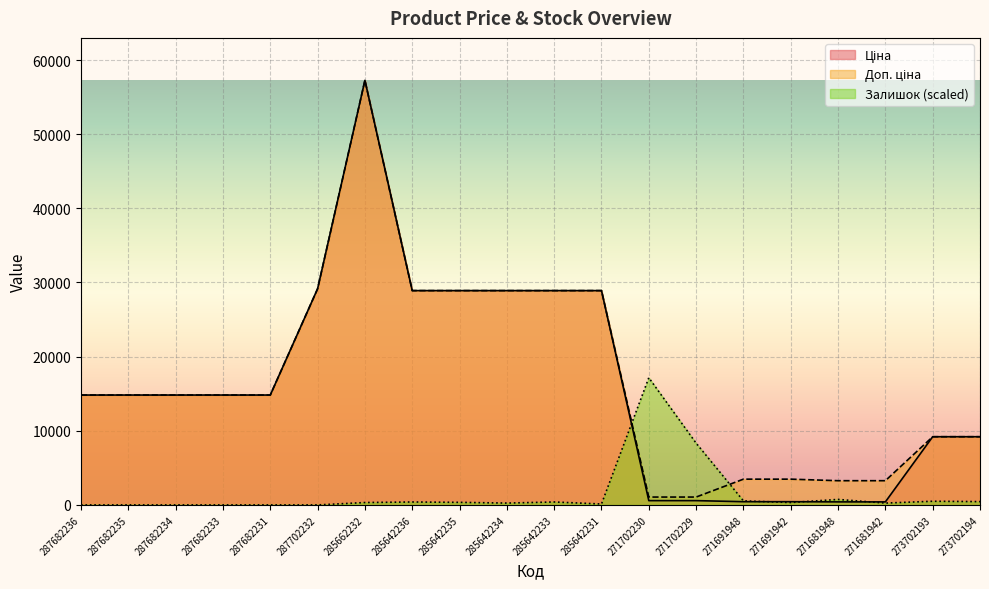

The Доп. ціна series shows 4330.0 at 271681942. True or false?

False